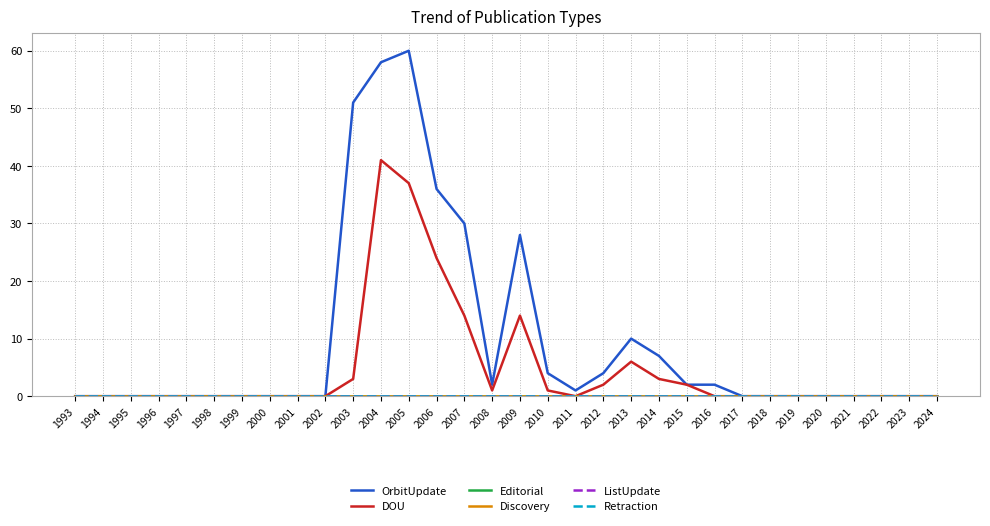

The value of OrbitUpdate at 2001 is 0. True or false?

True